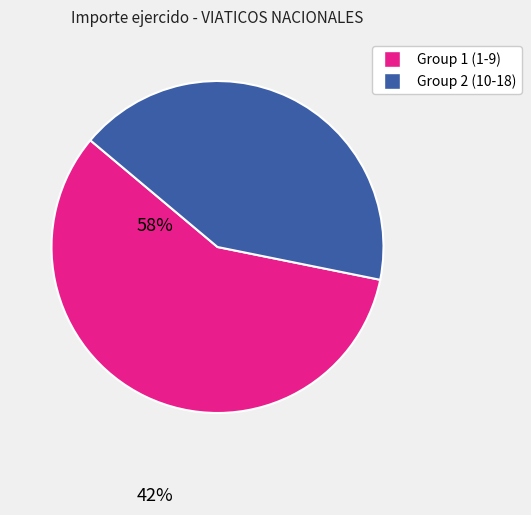

Does any single category account for the majority?

Yes